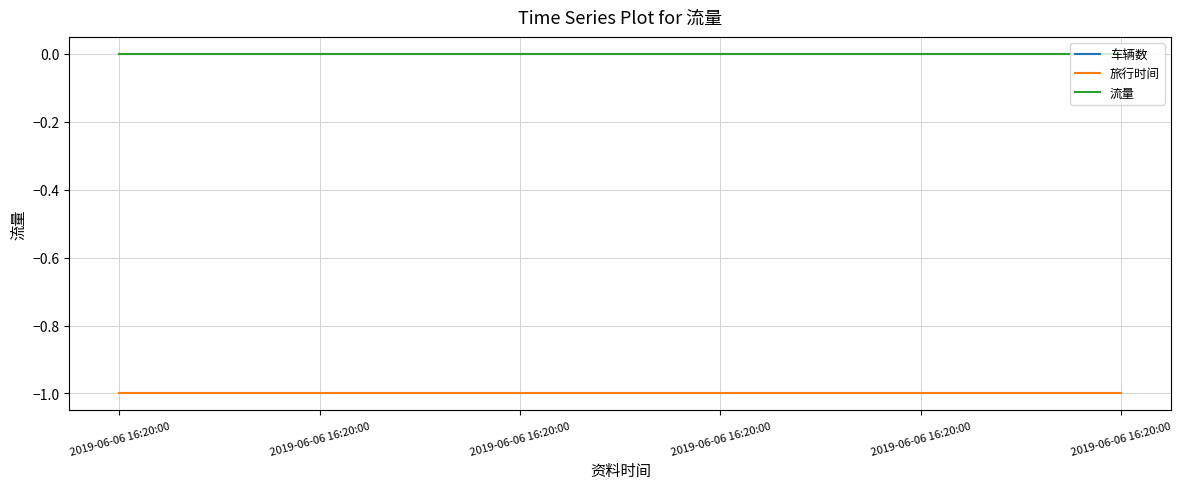

Does the chart have visible grid lines?

Yes